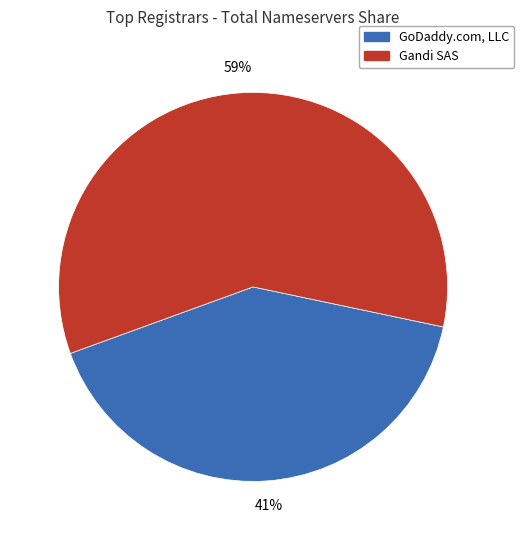

Does any single category account for the majority?

Yes